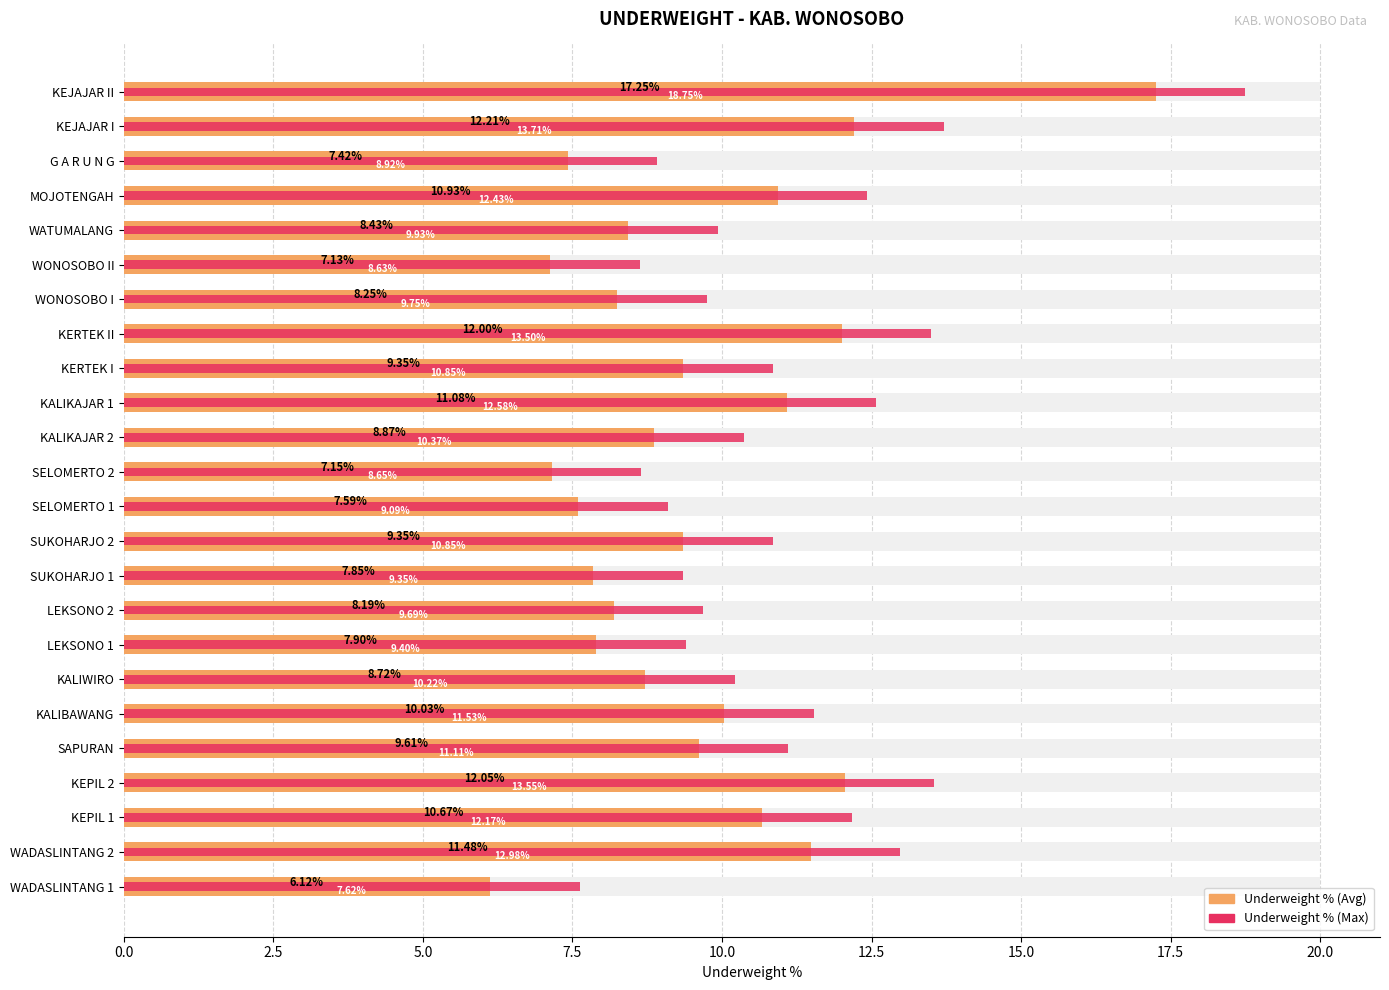

List the series in order of their overall mean, lowest first.

Underweight %, Max Underweight %